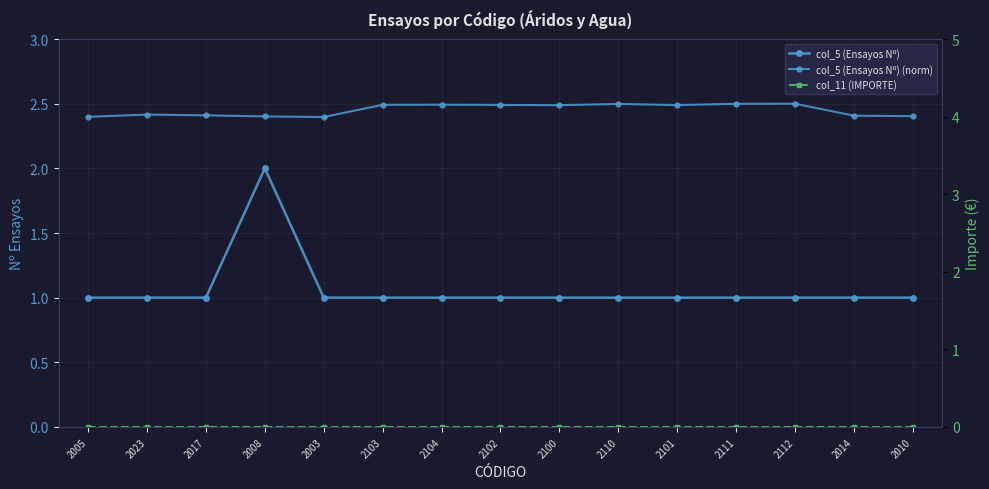

At how many categories does at least one series exceed 0?

15